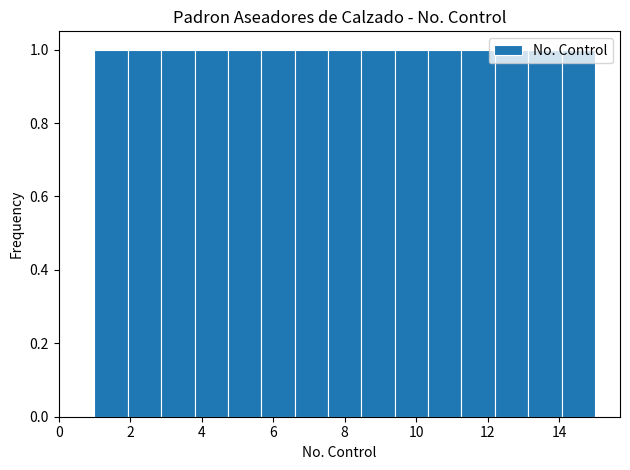

Reading left to right, list every bar in this chart as the range it spans on the x-axis followed by its height. Neither the bar edges nor the heights are printed on the chart, so give them approximately, as read against the axes.

1.0 to 2.0: 1
2.0 to 2.8: 1
2.8 to 3.8: 1
3.8 to 4.8: 1
4.8 to 5.6: 1
5.6 to 6.6: 1
6.6 to 7.6: 1
7.6 to 8.4: 1
8.4 to 9.4: 1
9.4 to 10.4: 1
10.4 to 11.2: 1
11.2 to 12.2: 1
12.2 to 13.2: 1
13.2 to 14.0: 1
14.0 to 15.0: 1